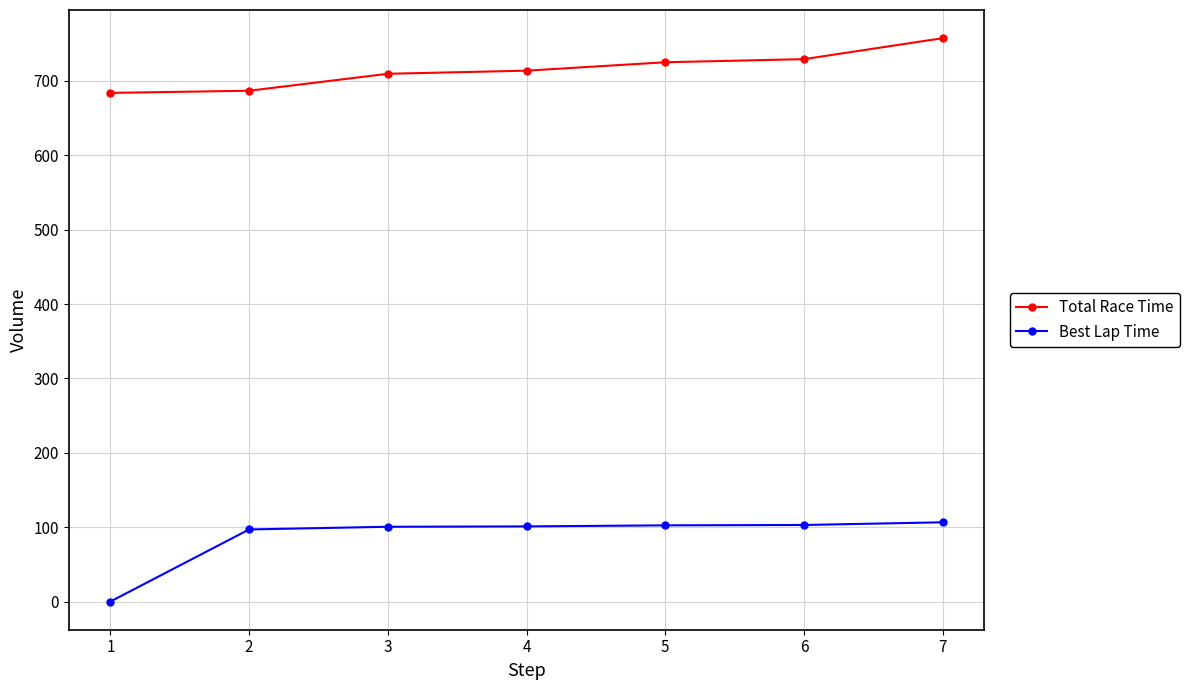

True or false: Total Race Time and Best Lap Time intersect in this chart.

False